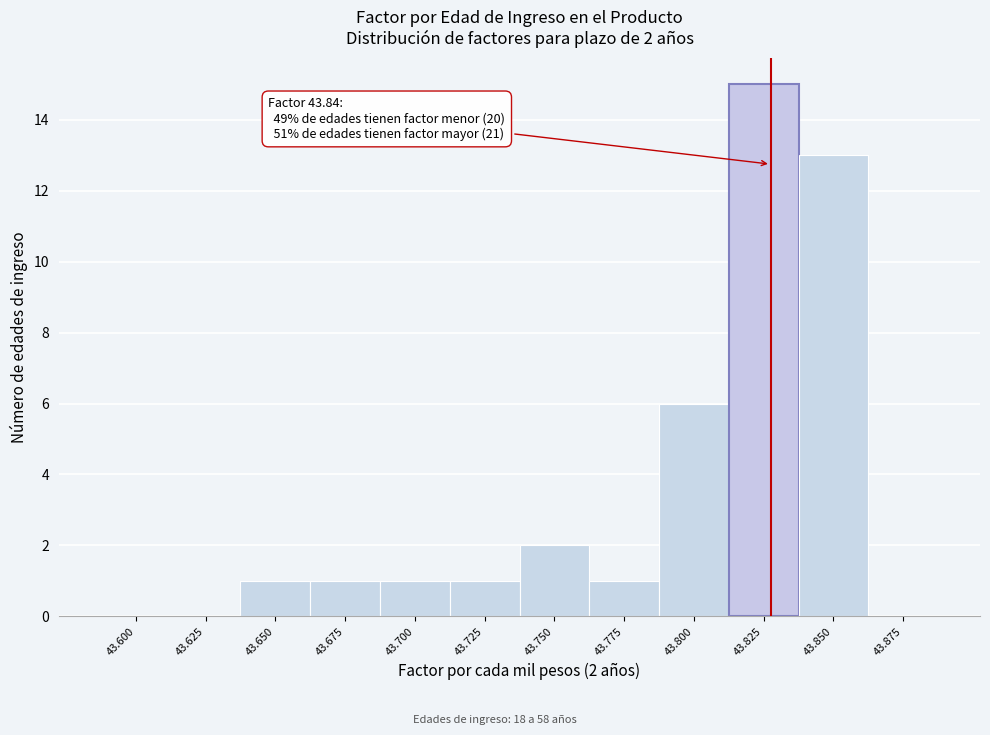

Reading left to right, transcribe all the data shown in this chart.

43.600=0	43.625=0	43.650=1	43.675=1	43.700=1	43.725=1	43.750=2	43.775=1	43.800=6	43.825=15	43.850=13	43.875=0